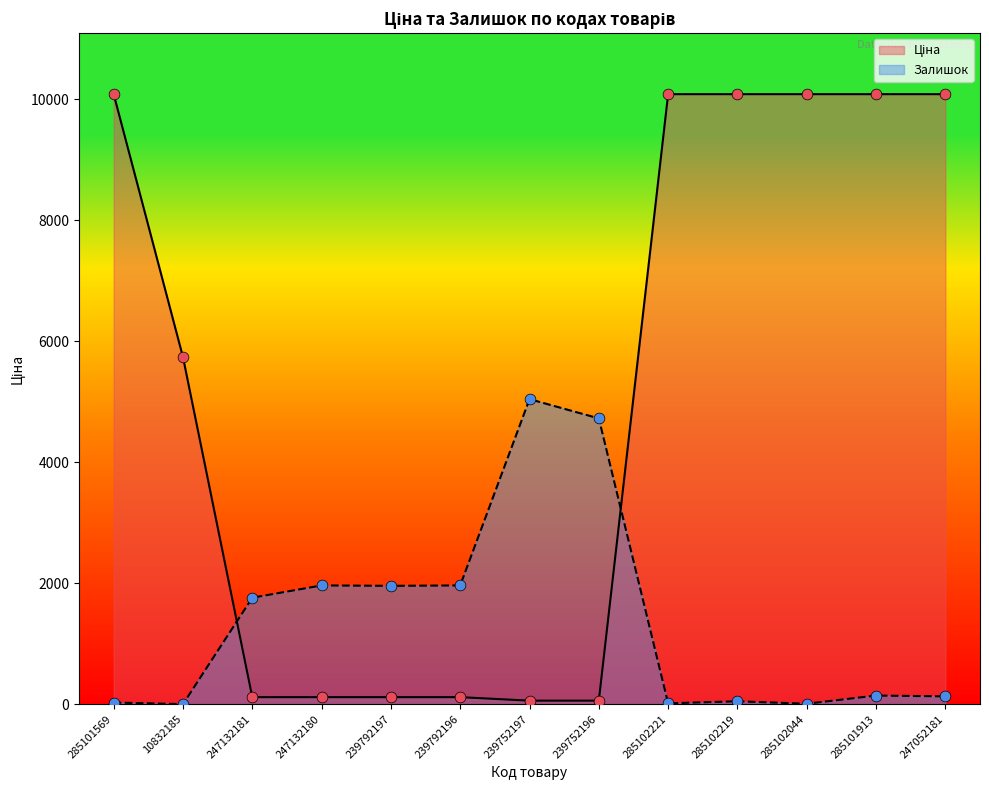

Which series has the widest spread of Y values?

Ціна